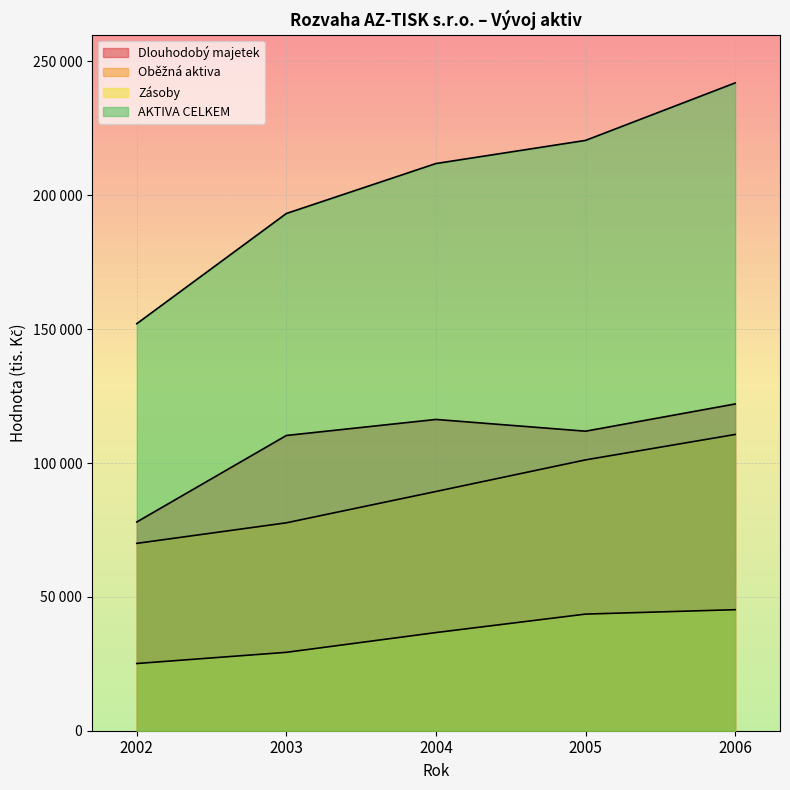

Which series has the largest total across all categories?

AKTIVA CELKEM